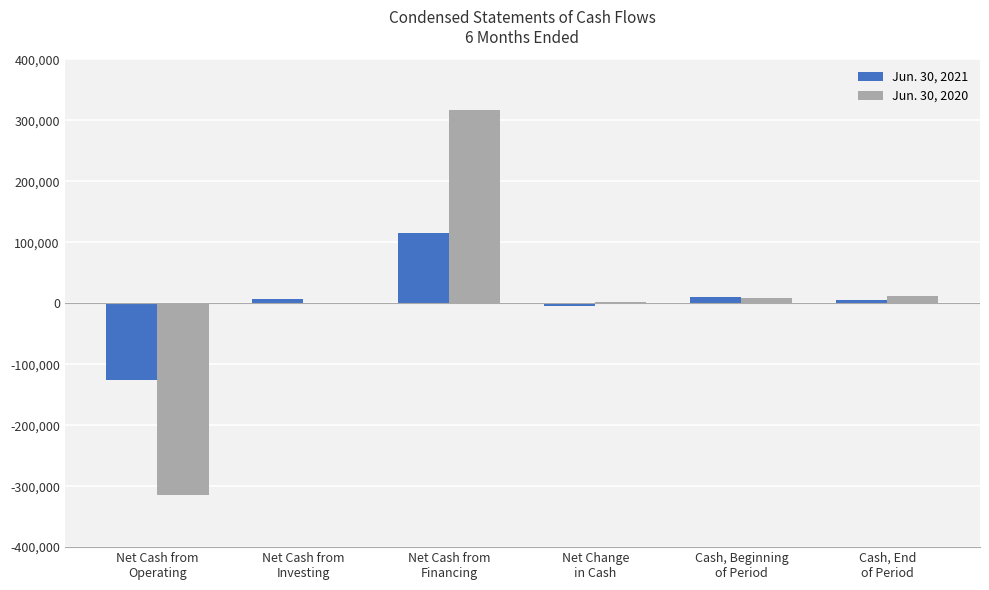

Which series has the widest spread of values?

Jun. 30, 2020